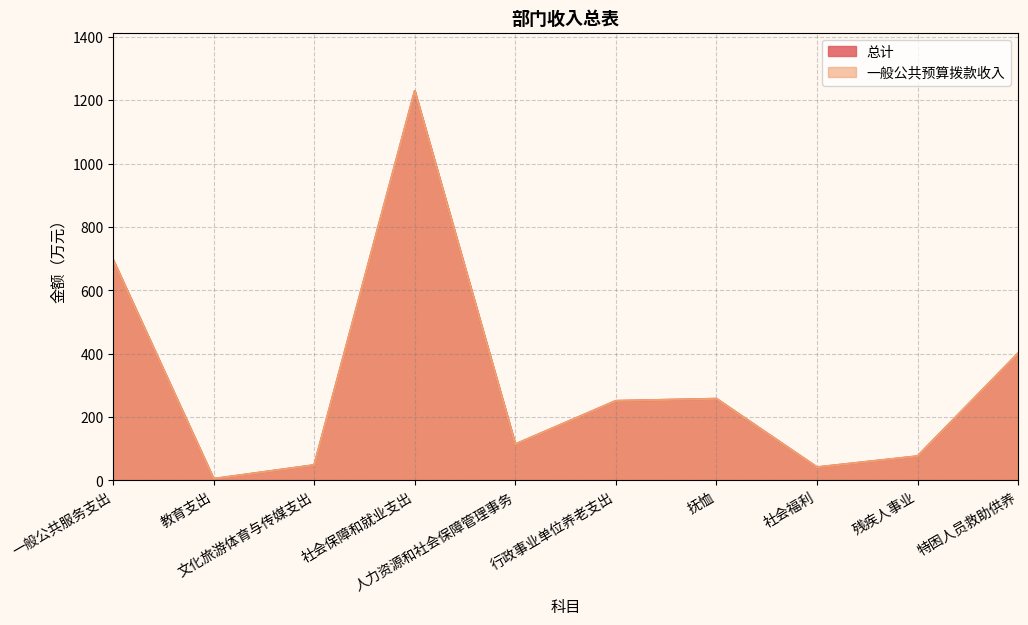

True or false: 总计 and 一般公共预算拨款收入 cross at least once.

False